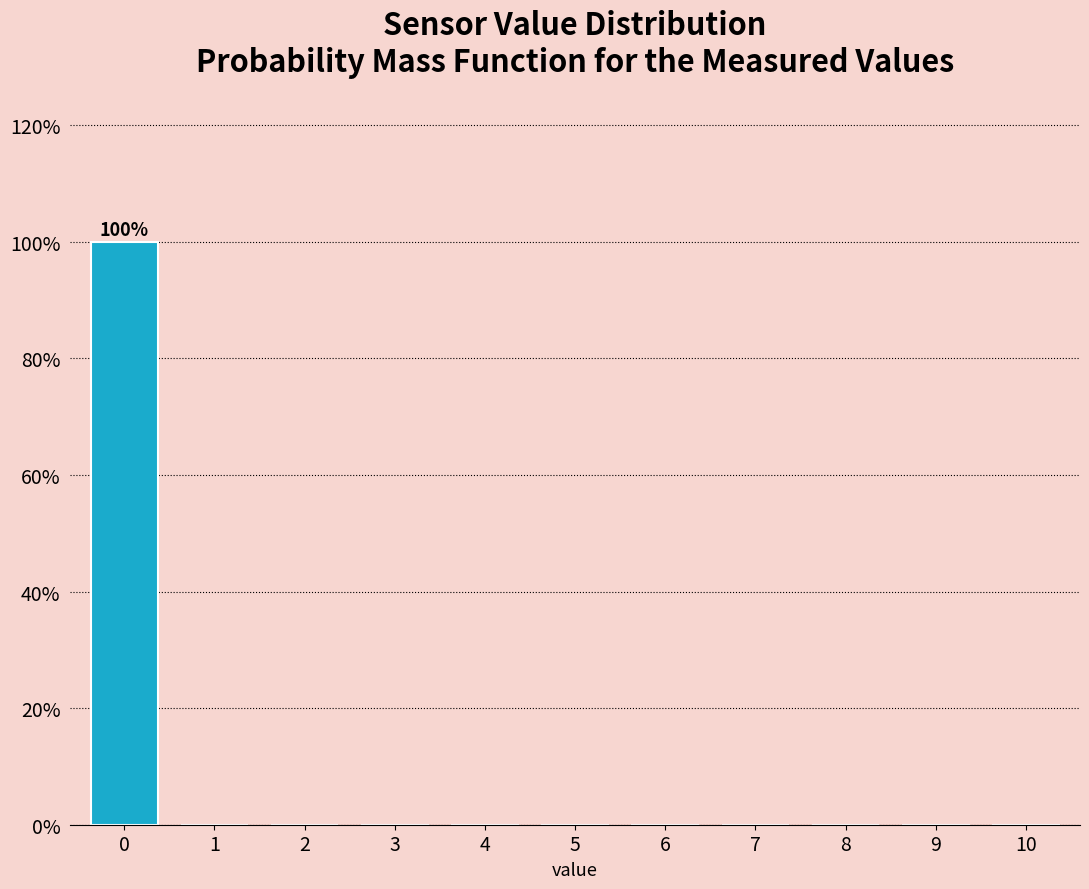

Reading left to right, extract all data points from this chart.

0=100	1=0	2=0	3=0	4=0	5=0	6=0	7=0	8=0	9=0	10=0